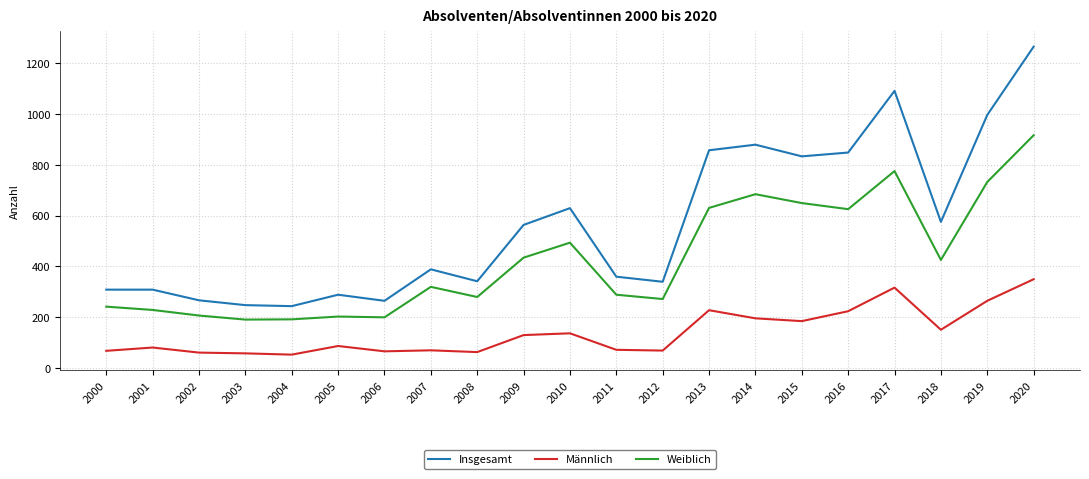

The value of Insgesamt at 2019 is 996. True or false?

True